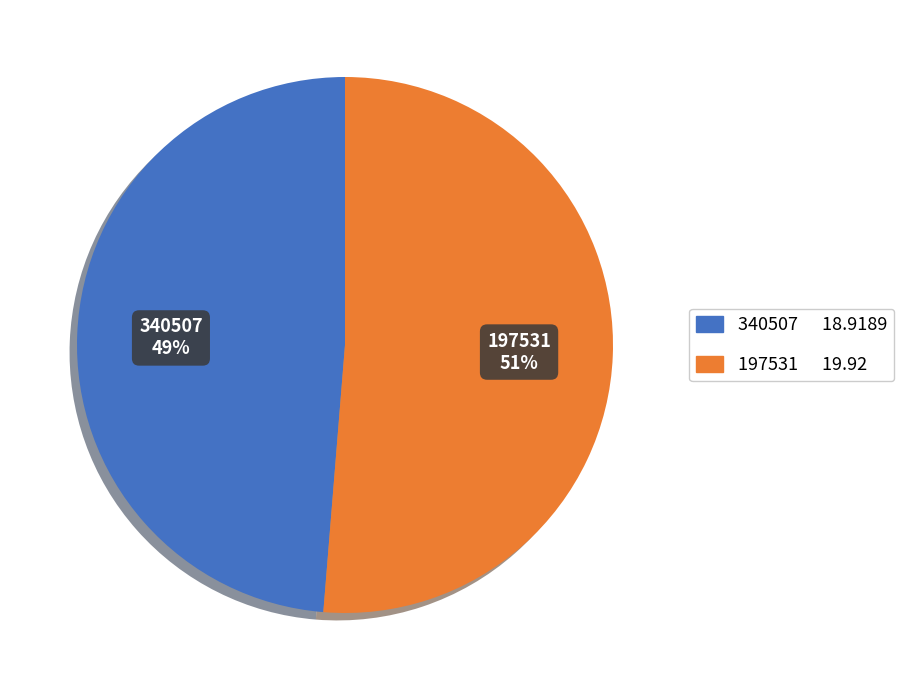

Rank the categories by value from lowest to highest.

340507, 197531